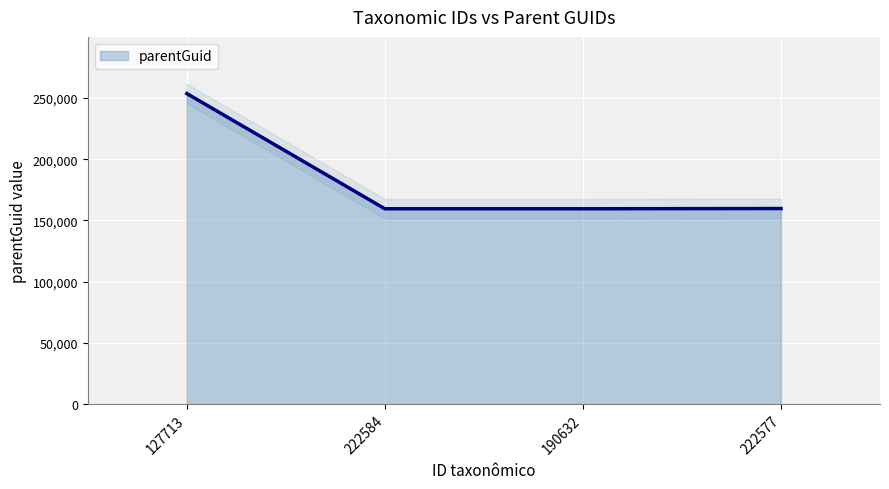

True or false: the data shows 233284 at 222577.

False